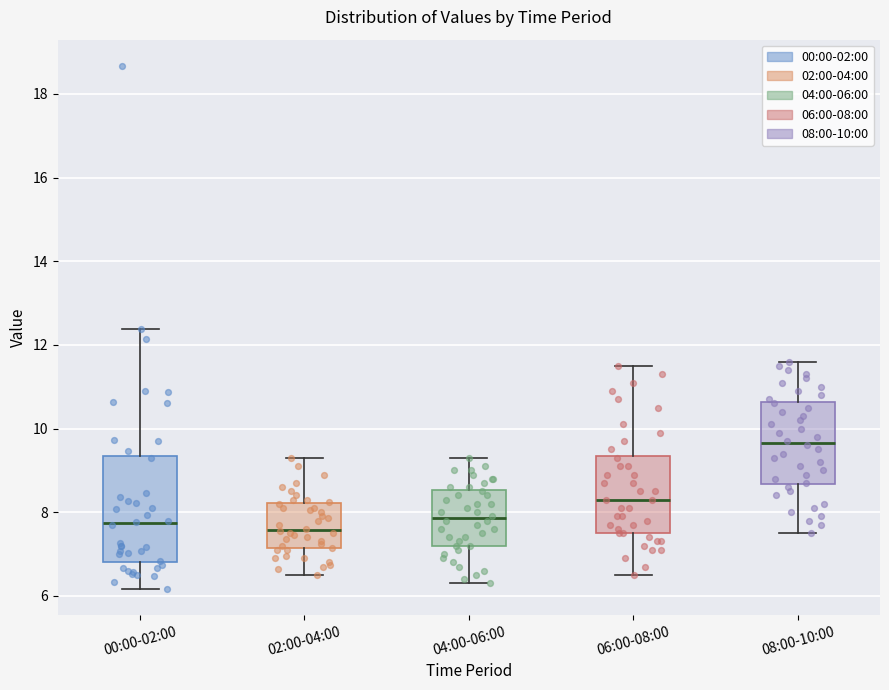

Reading left to right, read every box against the y-axis: the position of its median line, the range the box covers, and the ends of its whiskers. The values are not printed on the chart, so give them approximately, as read against the axis.

00:00-02:00: median 7.8, box 6.8 to 9.4, whiskers 6.2 to 12.4
02:00-04:00: median 7.6, box 7.2 to 8.2, whiskers 6.6 to 9.4
04:00-06:00: median 7.8, box 7.2 to 8.6, whiskers 6.4 to 9.4
06:00-08:00: median 8.4, box 7.6 to 9.4, whiskers 6.6 to 11.6
08:00-10:00: median 9.6, box 8.6 to 10.6, whiskers 7.6 to 11.6